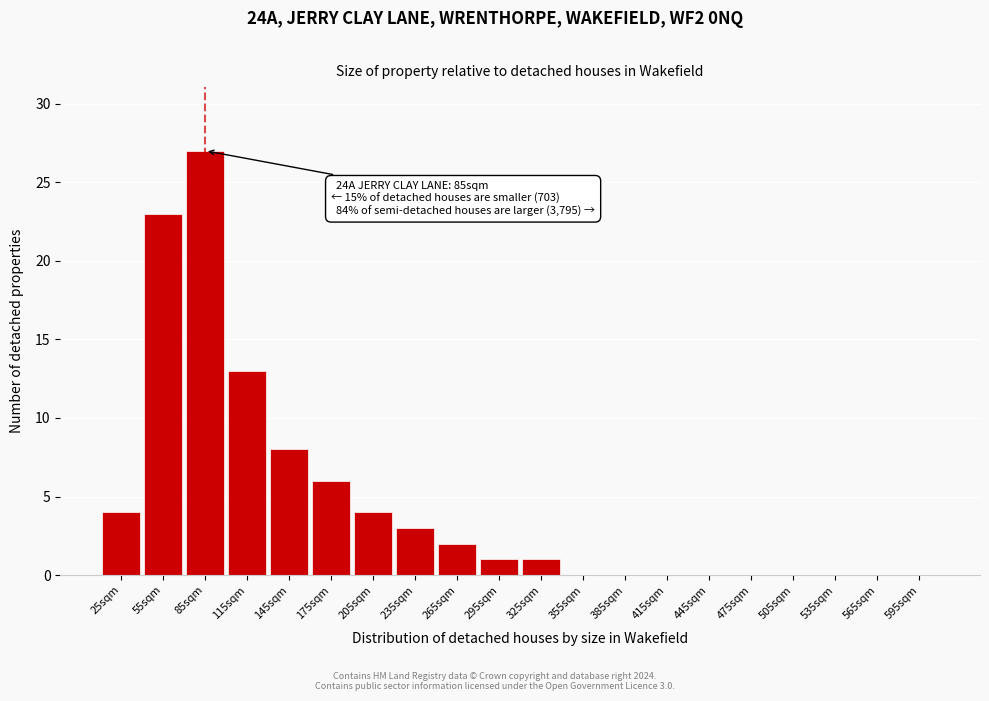

Reading left to right, transcribe all the data shown in this chart.

25sqm=4	55sqm=23	85sqm=27	115sqm=13	145sqm=8	175sqm=6	205sqm=4	235sqm=3	265sqm=2	295sqm=1	325sqm=1	355sqm=0	385sqm=0	415sqm=0	445sqm=0	475sqm=0	505sqm=0	535sqm=0	565sqm=0	595sqm=0